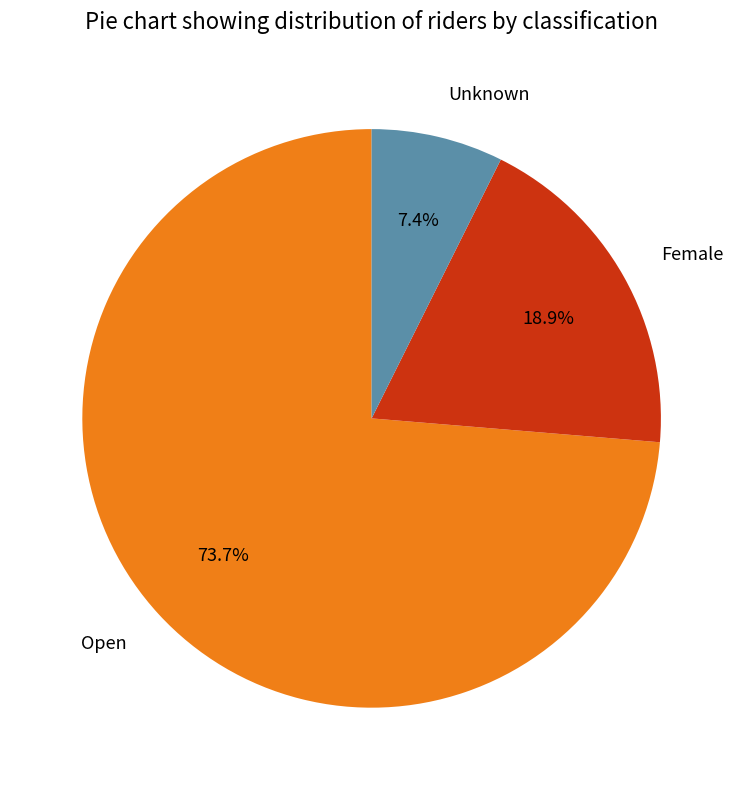

Rank the categories by value from highest to lowest.

Open, Female, Unknown